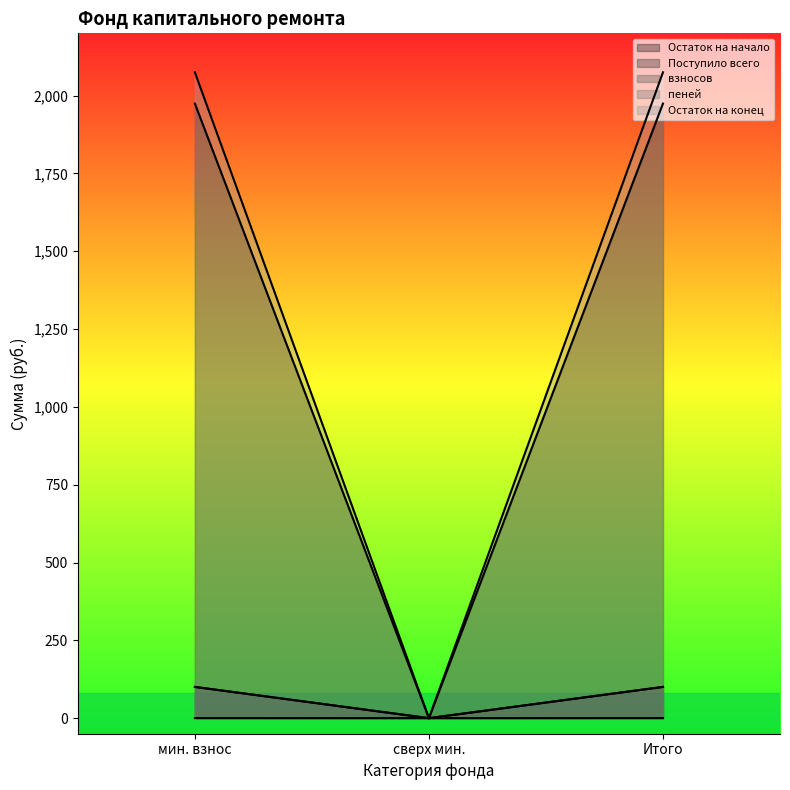

What is the value of the взносов point at the 3rd from the left?

100.2